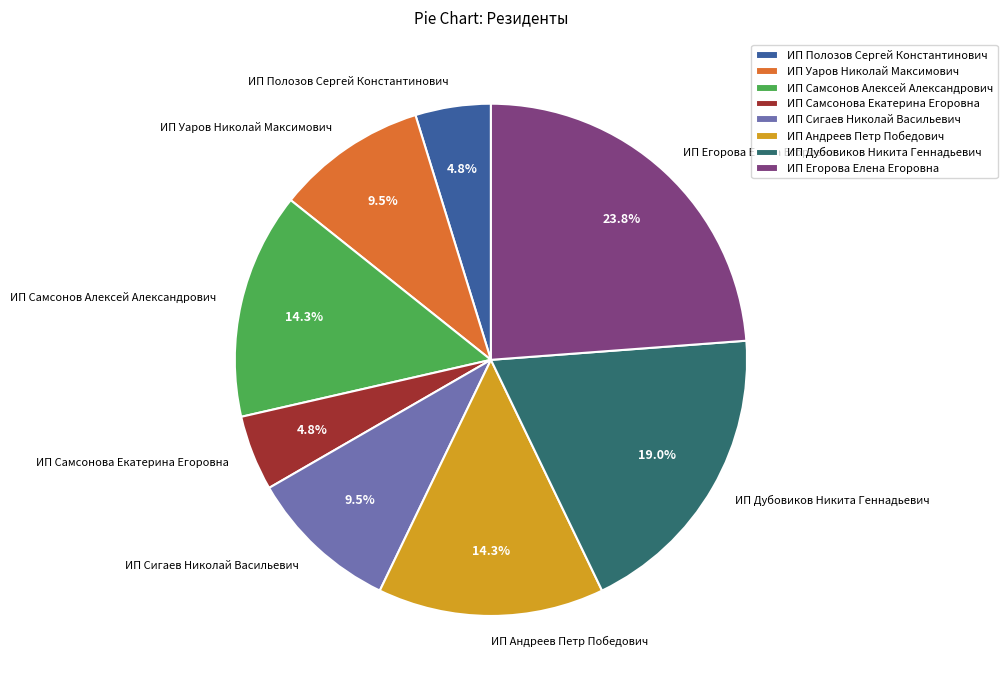

Is it true that ИП Полозов Сергей Константинович is 11% of the pie?

False